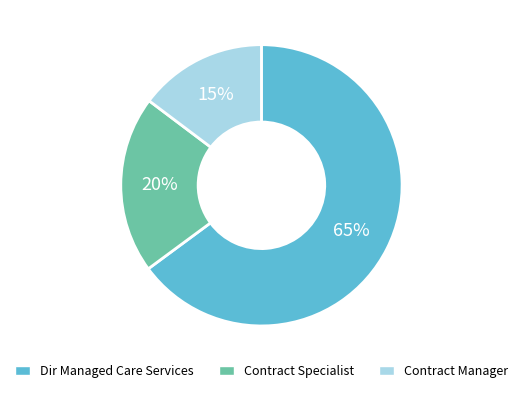

What percentage is the Dir Managed Care Services slice, to the nearest percent?

65%